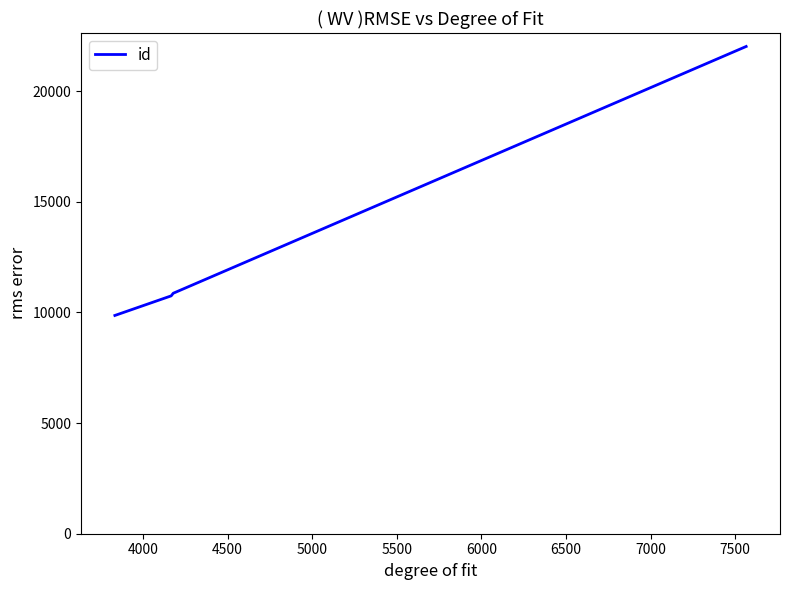

True or false: there are more than 1 points higher than both neighbors.

False